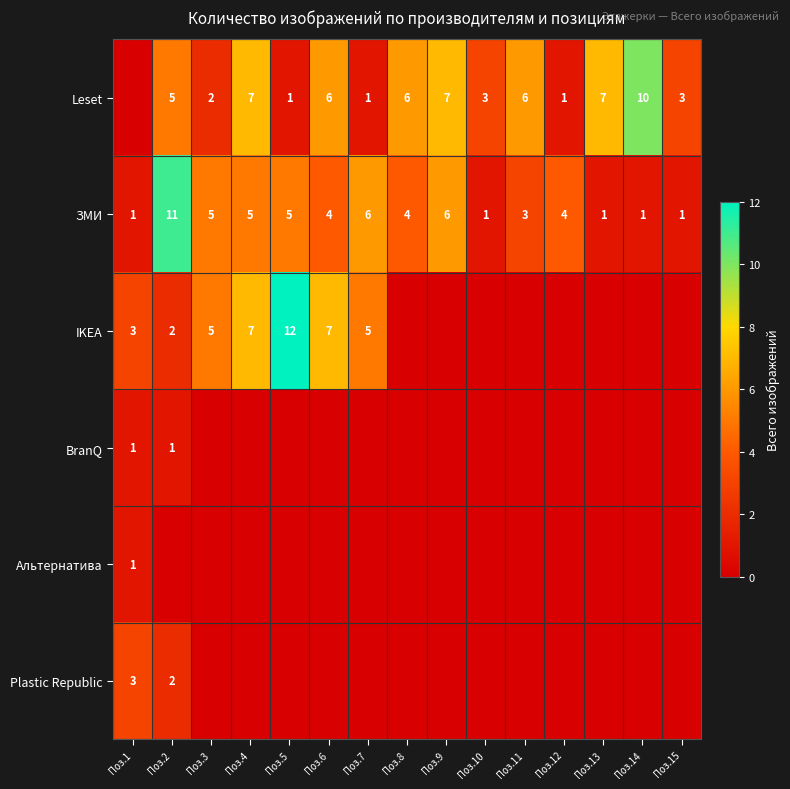

Count the number of data series in this chart.

6